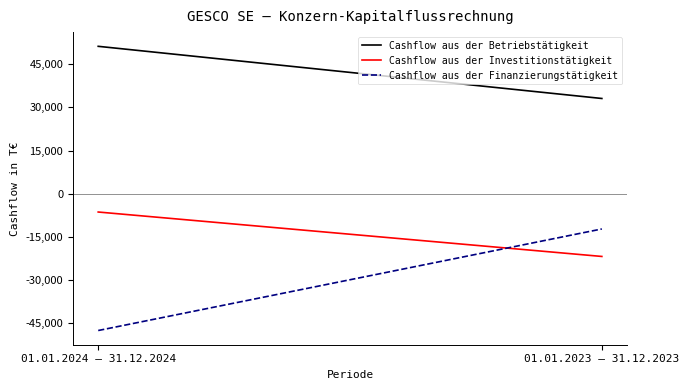

What are all the series names shown in the legend?

Cashflow aus der Betriebstätigkeit, Cashflow aus der Investitionstätigkeit, Cashflow aus der Finanzierungstätigkeit